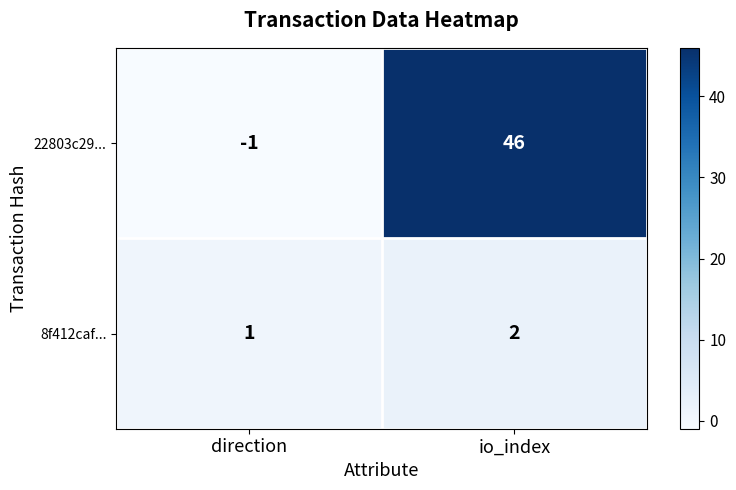

Reading left to right, transcribe all the data shown in this chart.

22803c29...: -1	46
8f412caf...: 1	2